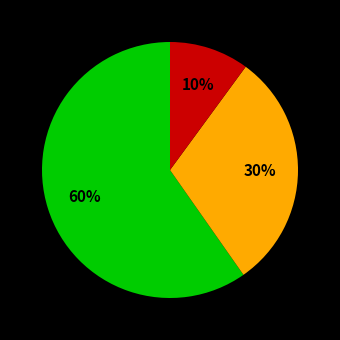

Is there a majority slice in this chart?

Yes